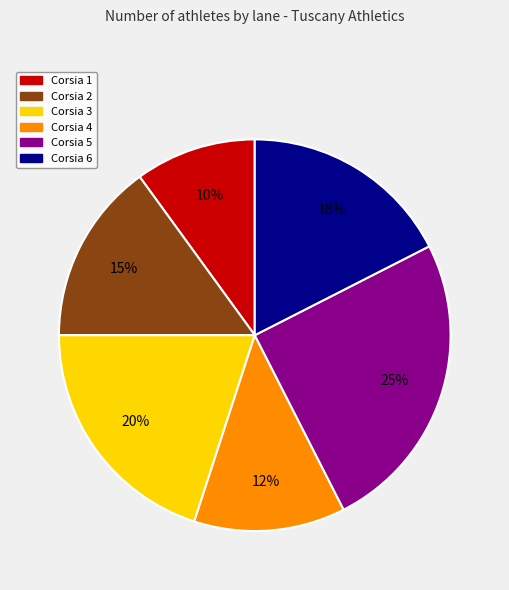

How many slices are in this pie chart?

6